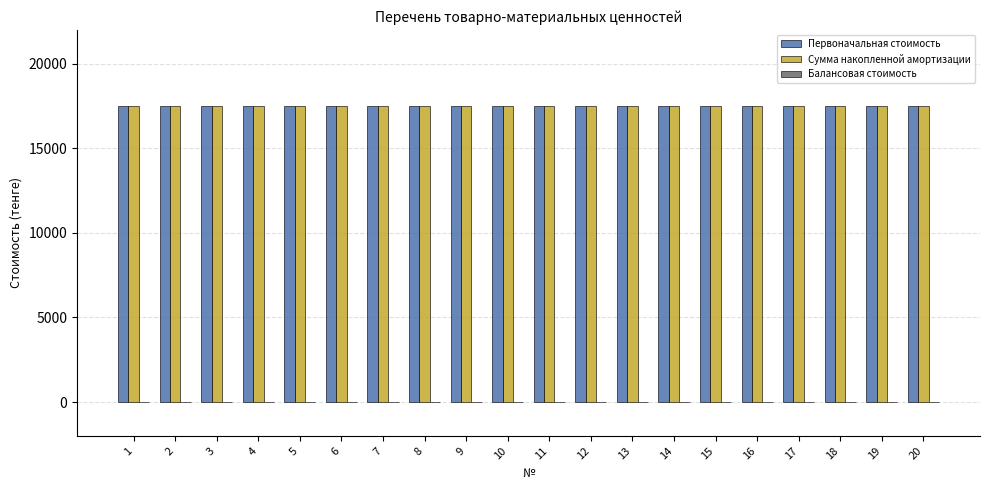

Reading right to left, list all the values displayed in this chart.

Первоначальная стоимость: 17500	17500	17500	17500	17500	17500	17500	17500	17500	17500	17500	17500	17500	17500	17500	17500	17500	17500	17500	17500
Сумма накопленной амортизации: 17500	17500	17500	17500	17500	17500	17500	17500	17500	17500	17500	17500	17500	17500	17500	17500	17500	17500	17500	17500
Балансовая стоимость: 0	0	0	0	0	0	0	0	0	0	0	0	0	0	0	0	0	0	0	0